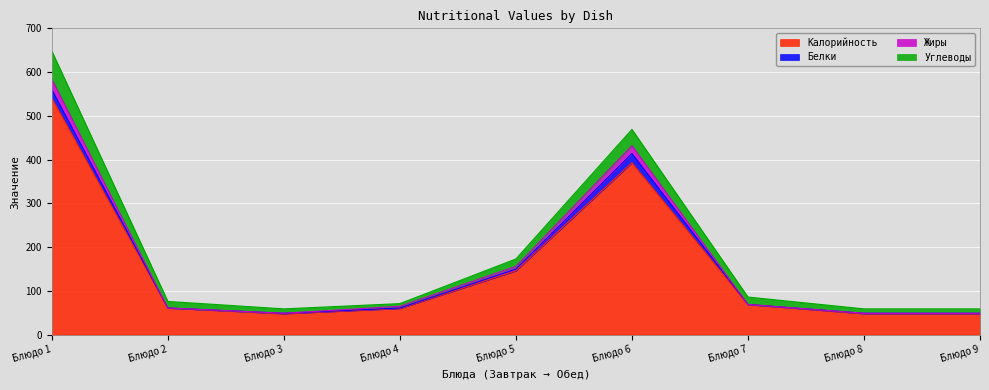

What is the highest value of the Калорийность series?

541